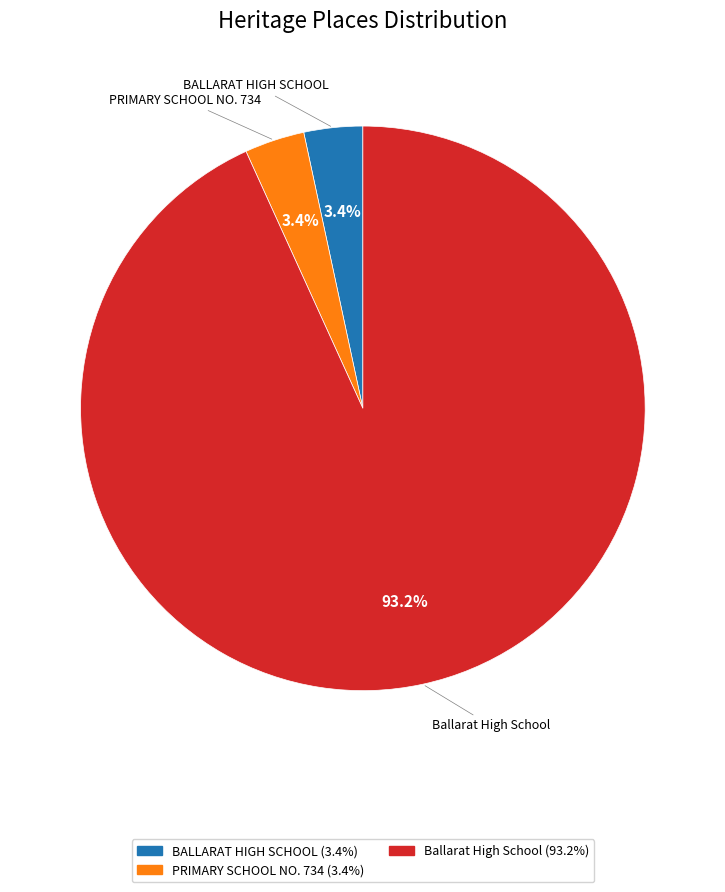

What is the largest slice in the pie chart?

Ballarat High School